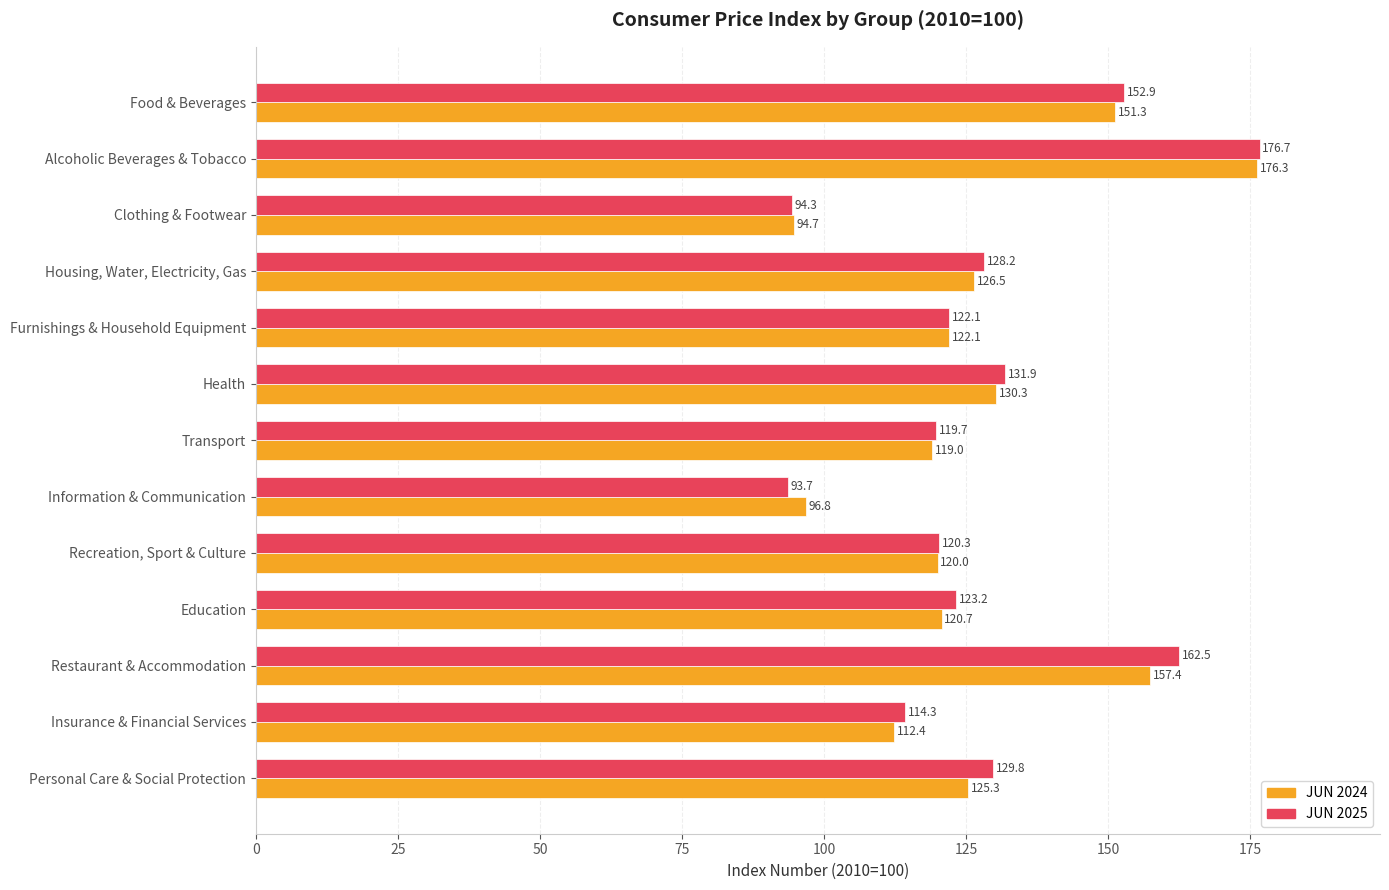

What are all the series names shown in the legend?

JUN 2024, JUN 2025